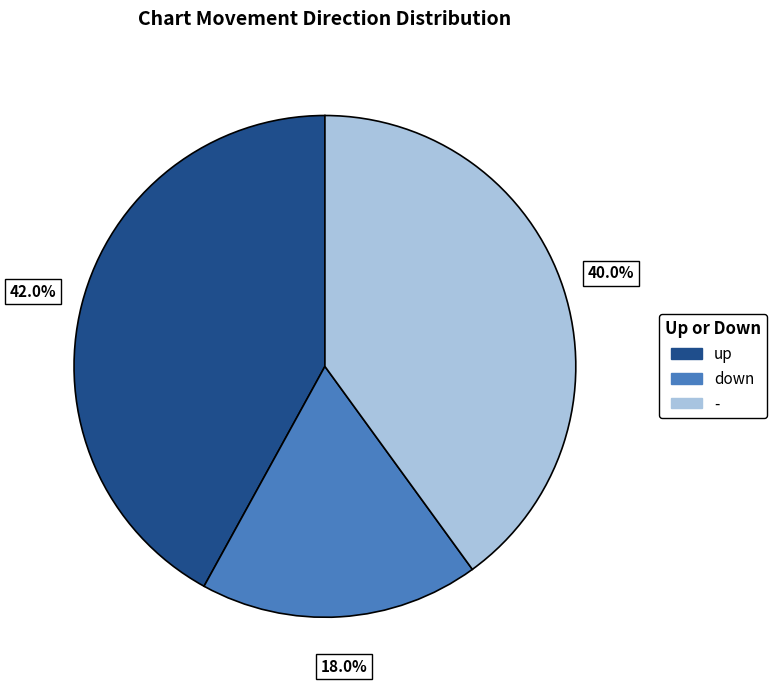

True or false: down accounts for 28% of the total.

False